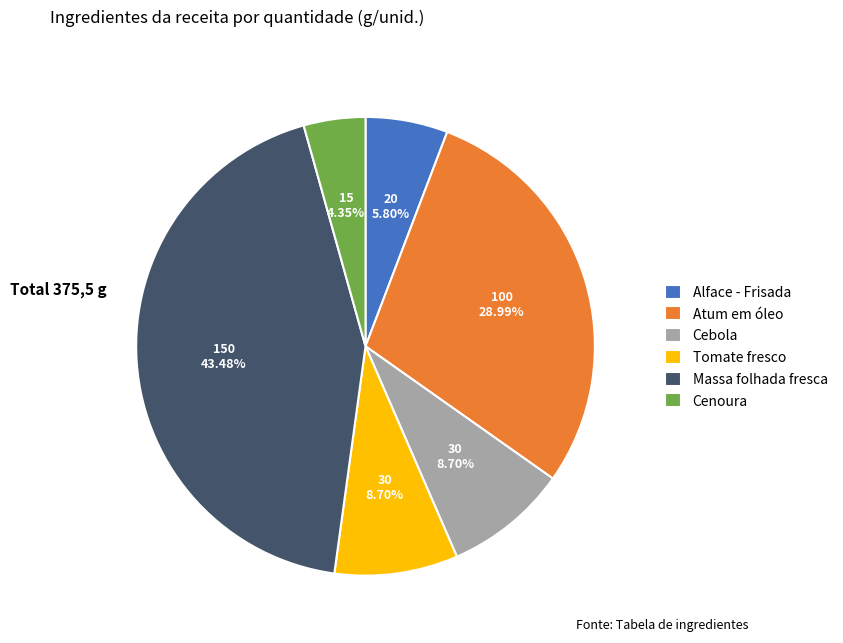

To the nearest percent, what portion does Atum em óleo represent?

29%